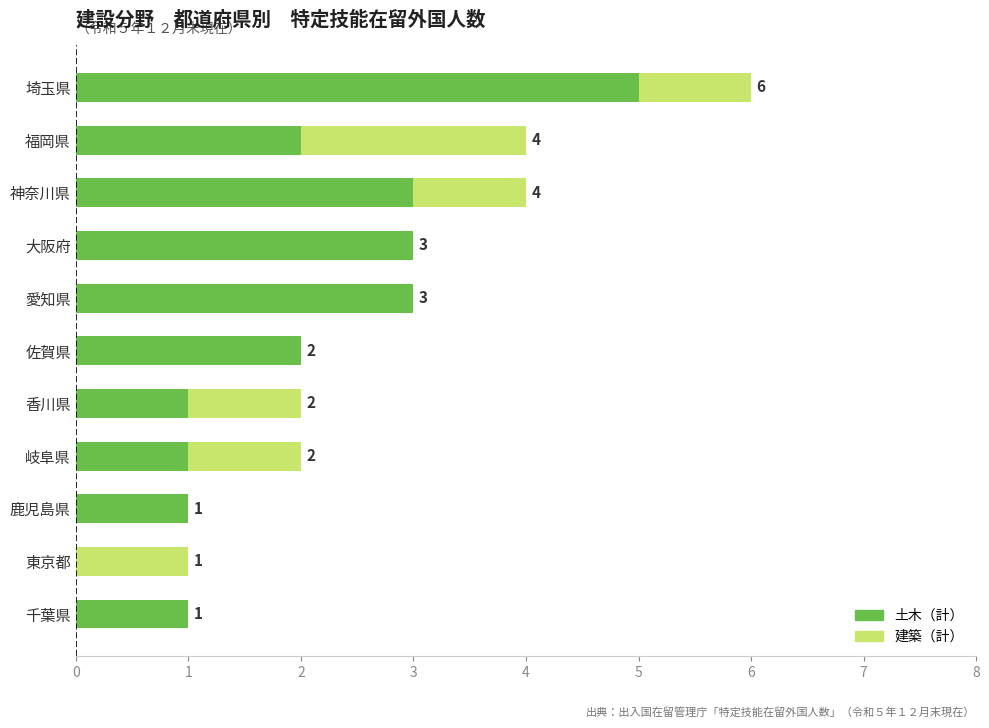

At which category is the sum across all series the highest?

埼玉県